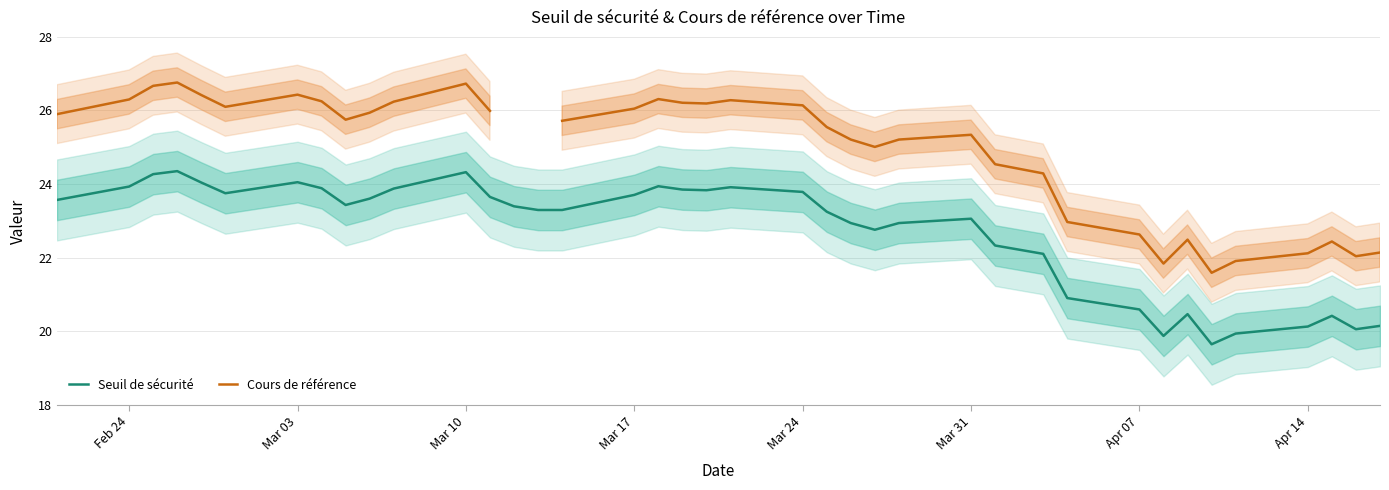

What is the lowest value of the Seuil de sécurité series?

19.6